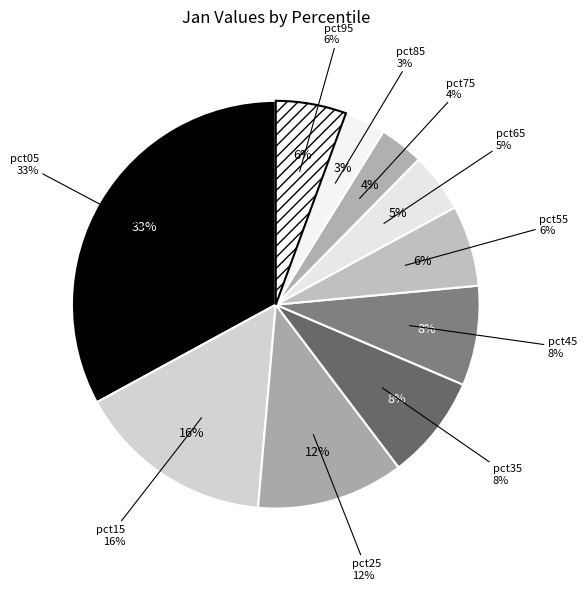

What is the largest slice in the pie chart?

pct05